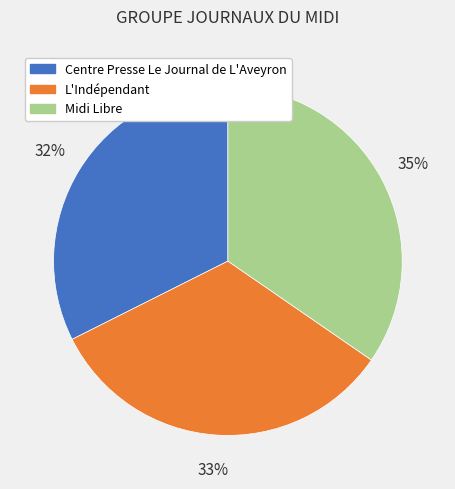

Is Centre Presse Le Journal de L'Aveyron the majority of the pie?

No